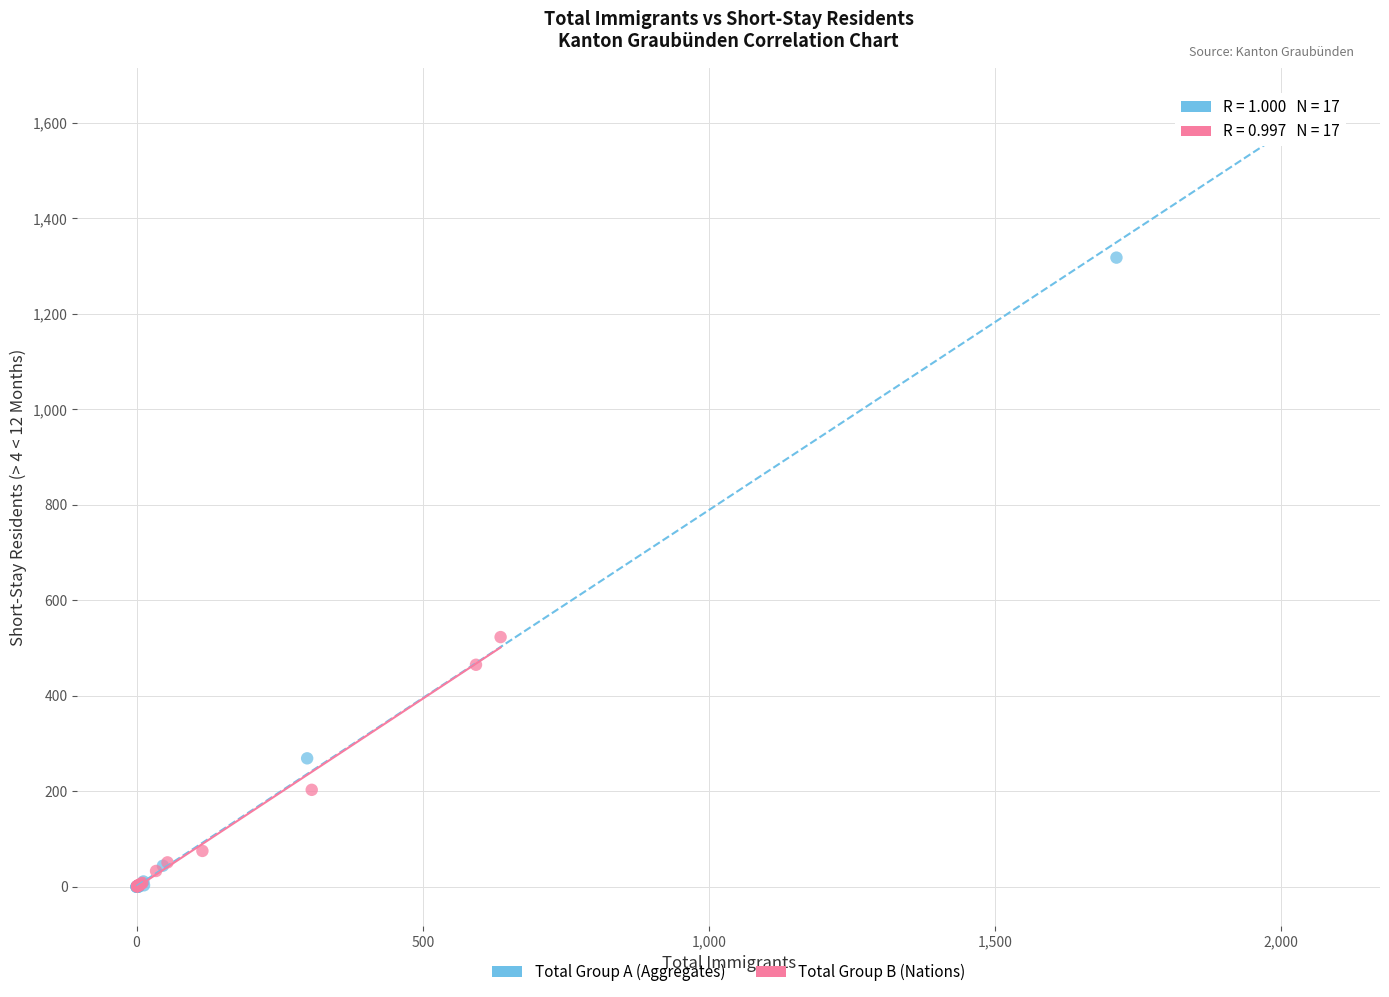

Which series has the largest Y range (max minus min)?

Total Group A (Aggregates)